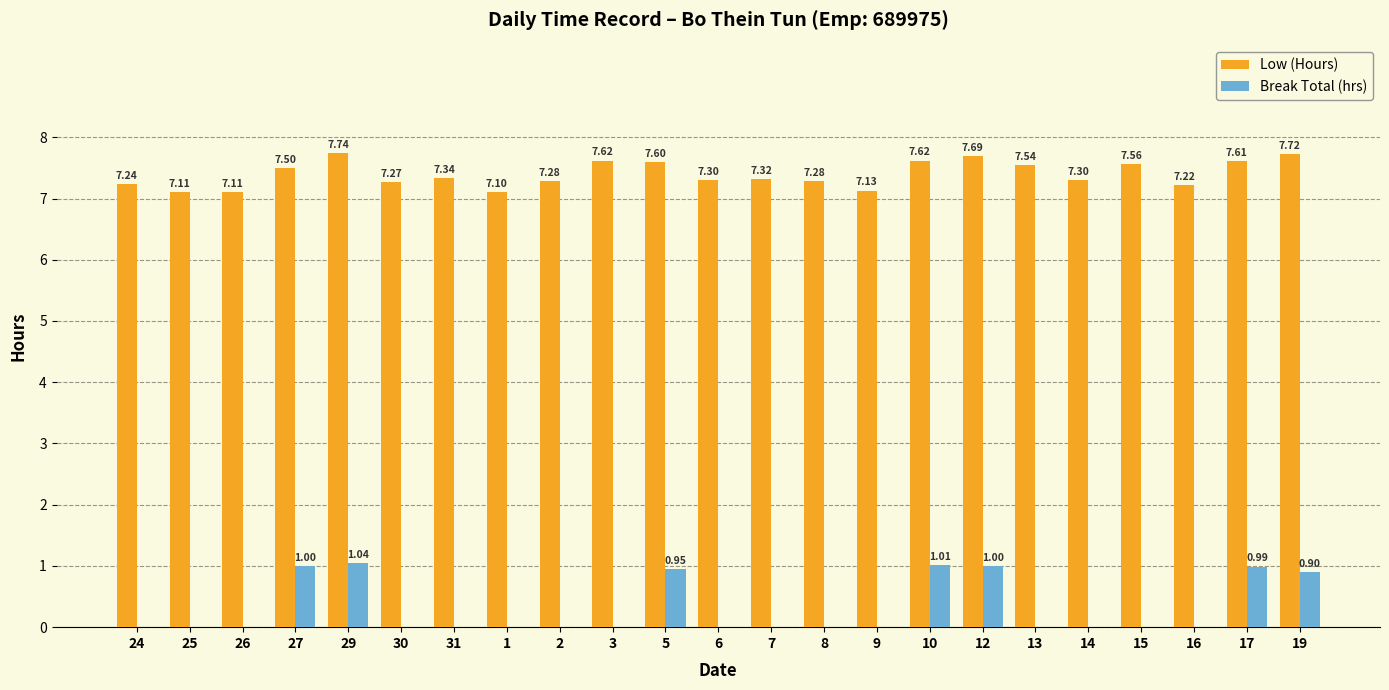

Between 24 and 14, which series saw the biggest shift?

Low (Hours)